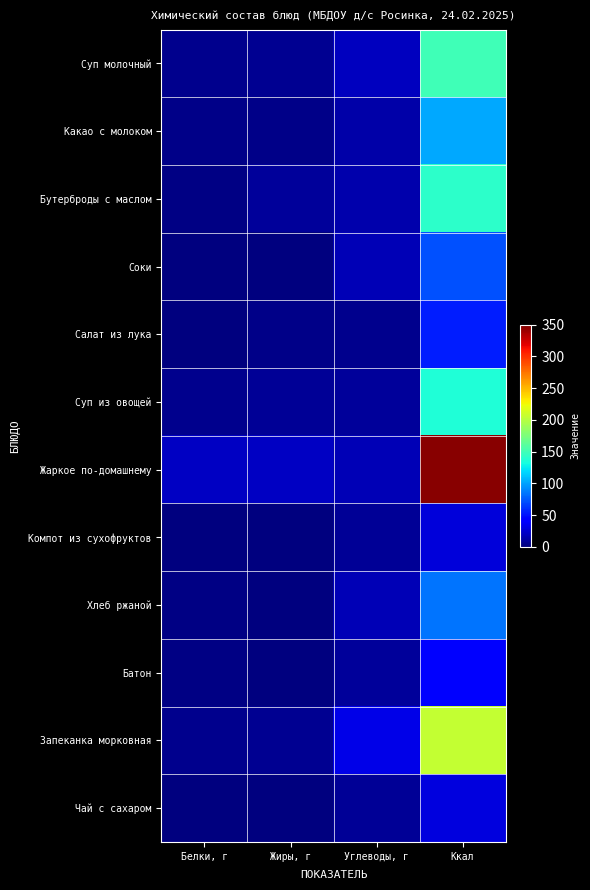

What is the total value across all series at Углеводы, г?

167.2